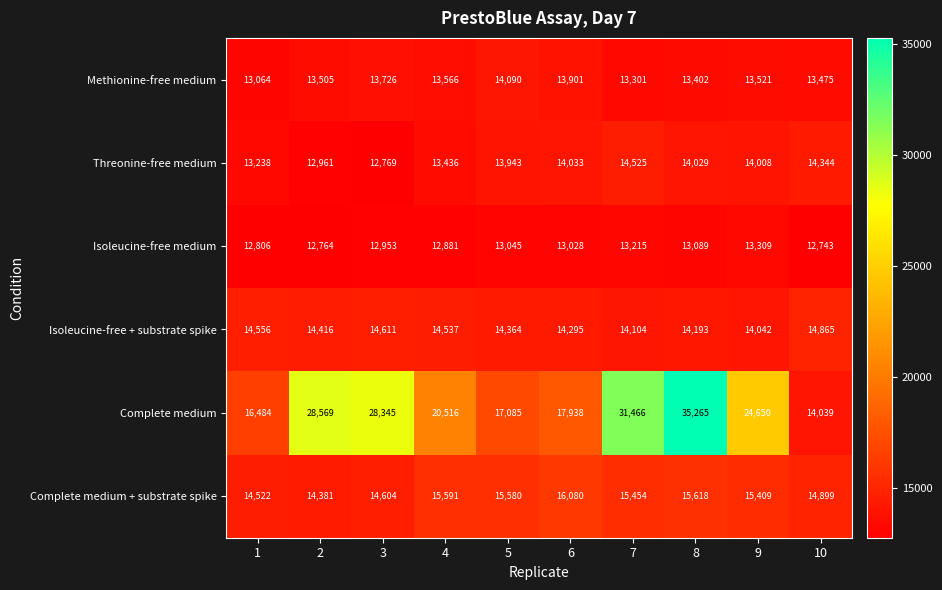

Which series has the widest spread of values?

Complete medium